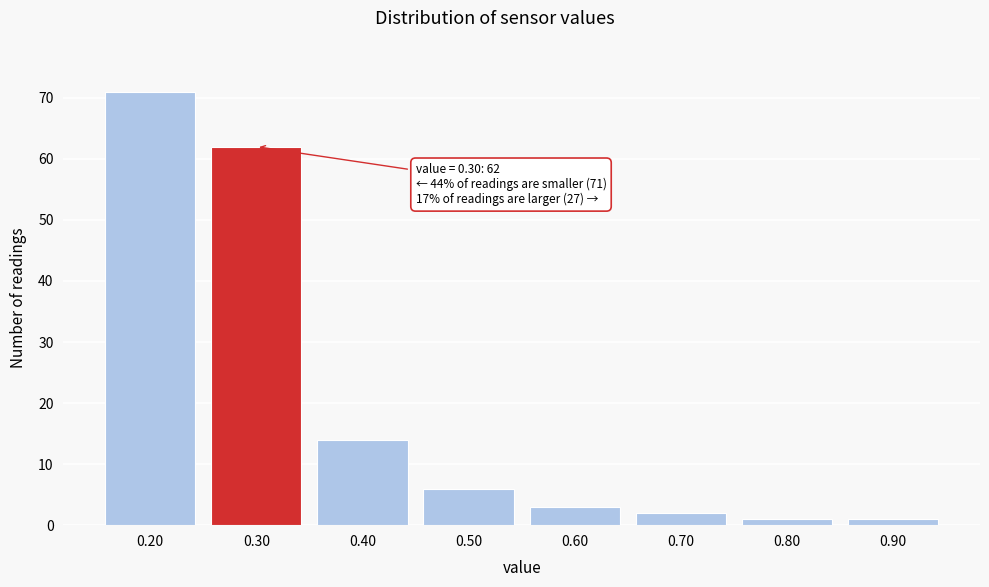

Reading right to left, extract all data points from this chart.

0.90=1	0.80=1	0.70=2	0.60=3	0.50=6	0.40=14	0.30=62	0.20=71